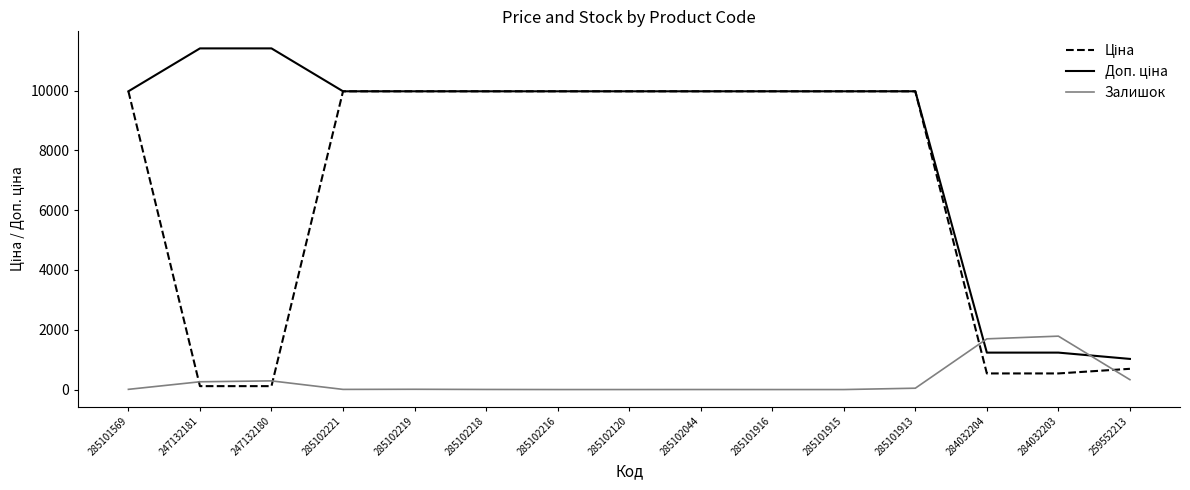

How many lines are shown in the chart?

3